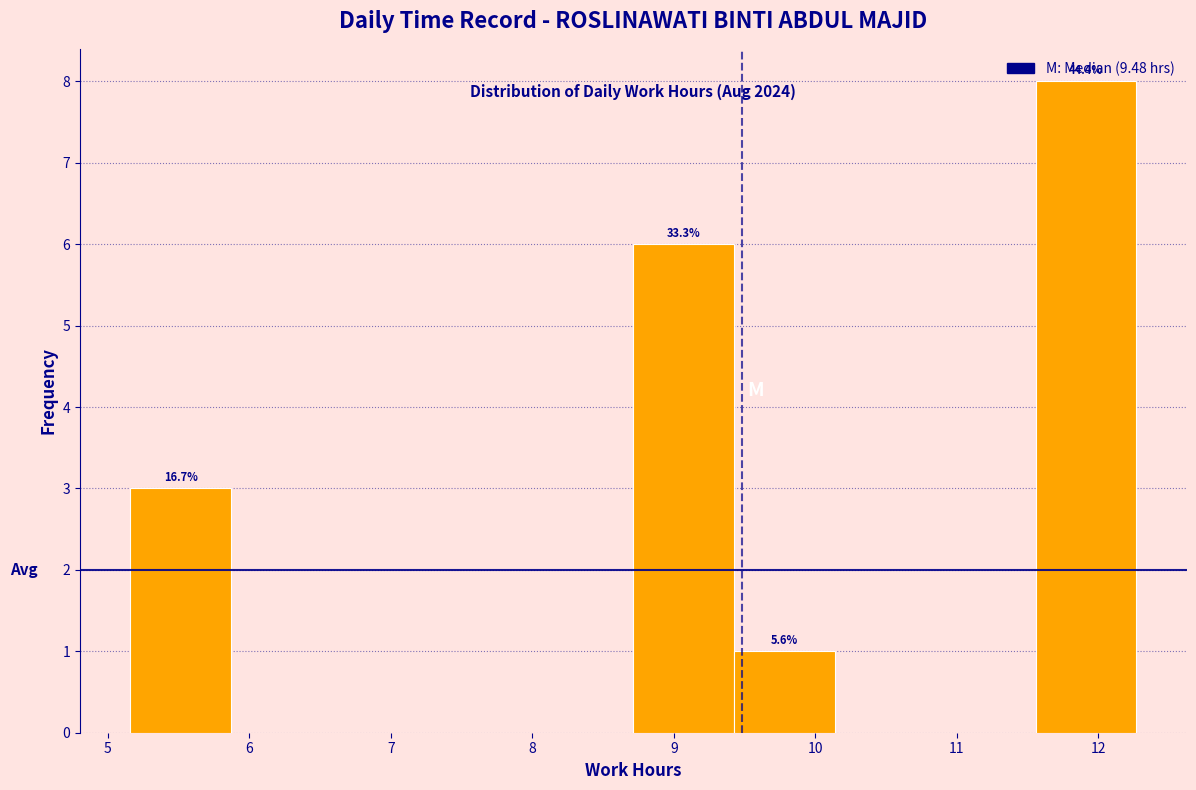

Which range on the x-axis has the tallest bar?

11.6 to 12.3